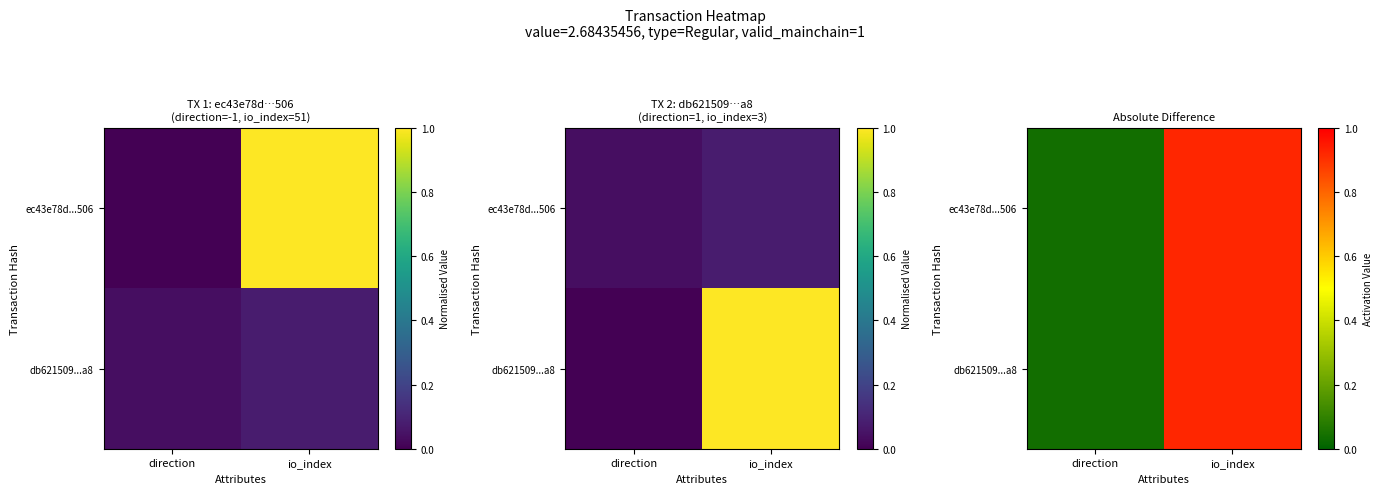

What is the total value across all series at io_index?

1.8